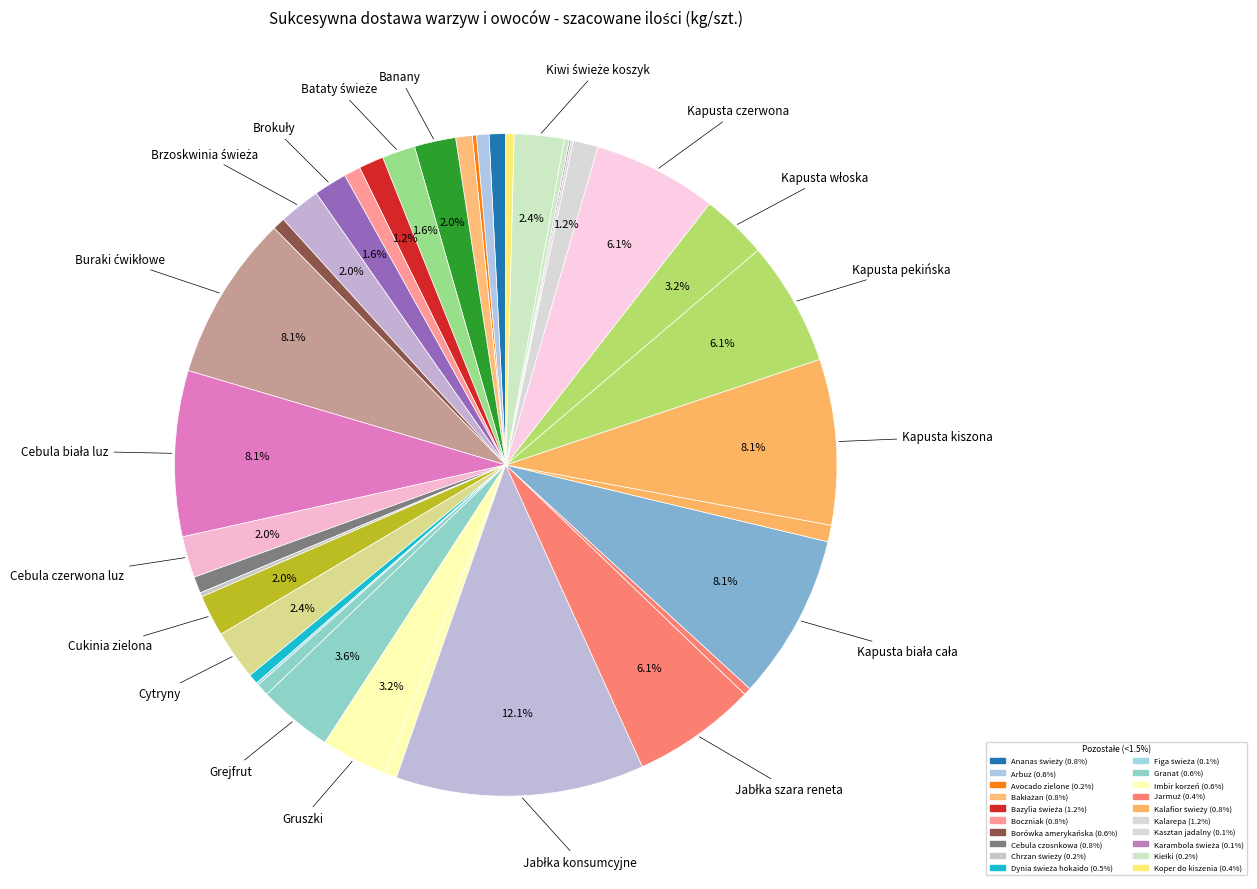

Rank the categories by value from lowest to highest.

Karambola świeża, Figa świeża, Kasztan jadalny, Avocado zielone, Chrzan świeży, Kiełki, Jarmuż, Koper do kiszenia, Dynia świeża hokaido, Arbuz, Borówka amerykańska, Granat, Imbir korzeń, Ananas świeży, Bakłażan, Boczniak, Cebula czosnkowa, Kalafior świeży, Bazylia świeża, Kalarepa, Bataty świeże, Brokuły, Banany, Brzoskwinia świeża, Cebula czerwona luz, Cukinia zielona, Cytryny, Kiwi świeże koszyk, Gruszki, Kapusta włoska, Grejfrut, Jabłka szara reneta, Kapusta pekińska, Kapusta czerwona, Buraki ćwikłowe, Cebula biała luz, Kapusta biała cała, Kapusta kiszona, Jabłka konsumcyjne